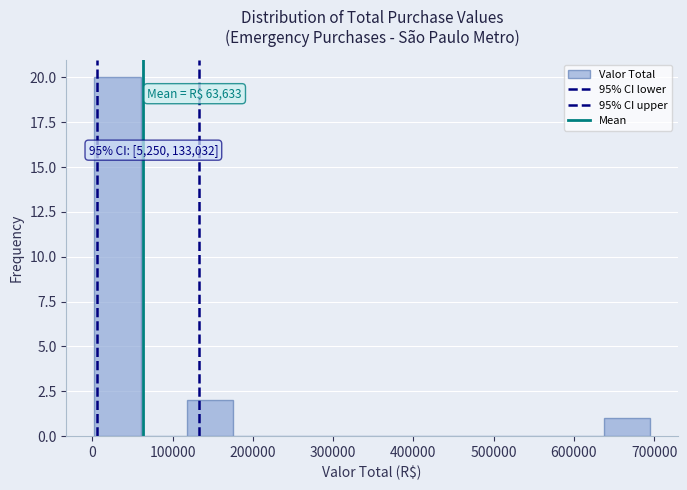

Over which range of the x-axis is the bar tallest?

0 to 60000